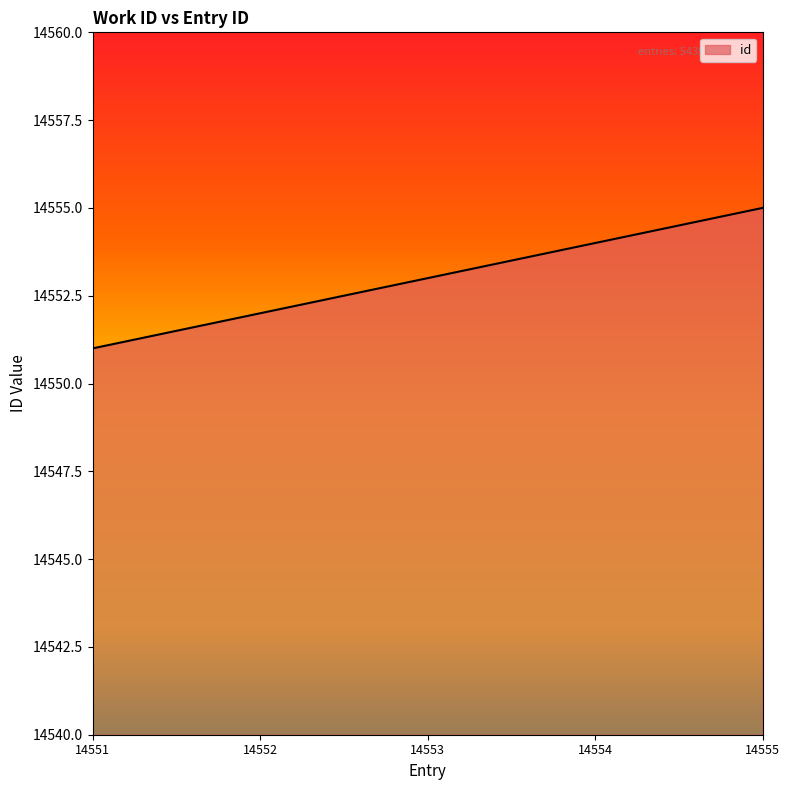

Where is the data nearest to the value 14553?

14553